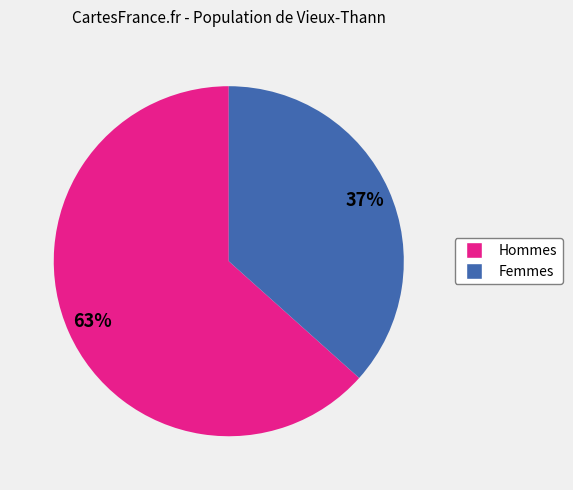

To the nearest percent, what is the average slice percentage?

50%